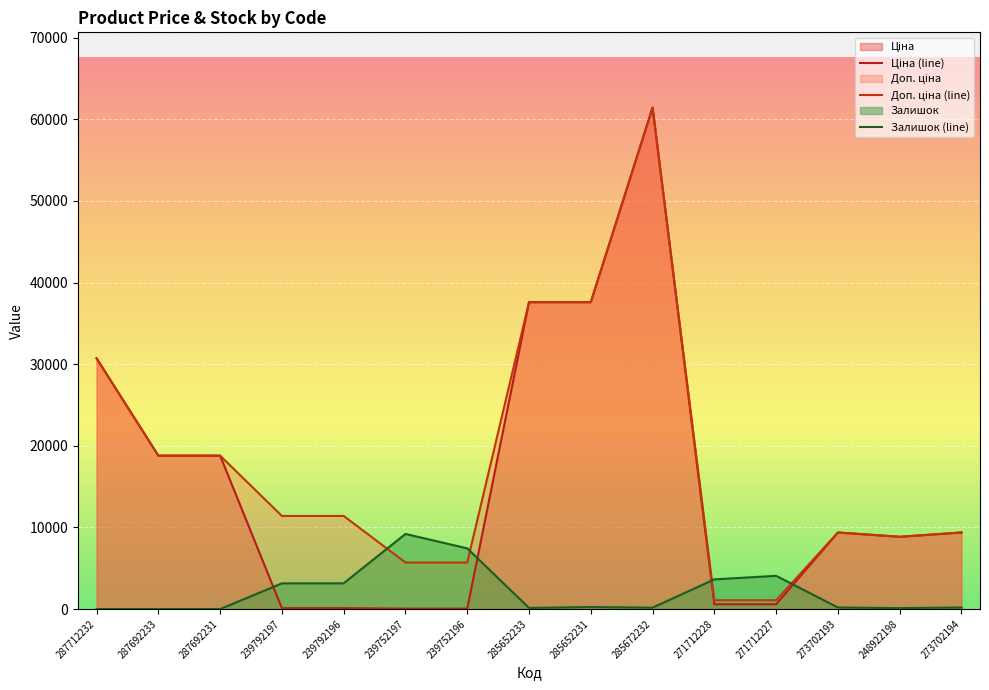

What is the sum of the Ціна values at 239792197 and 285672232?

61548.4